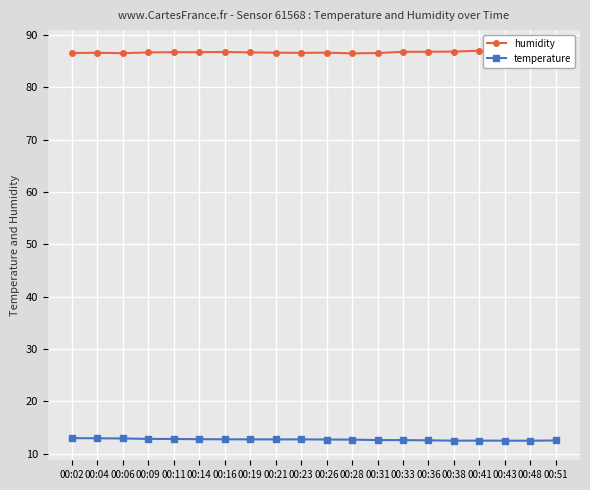

True or false: humidity has a value of 86.7 at 00:14.

True